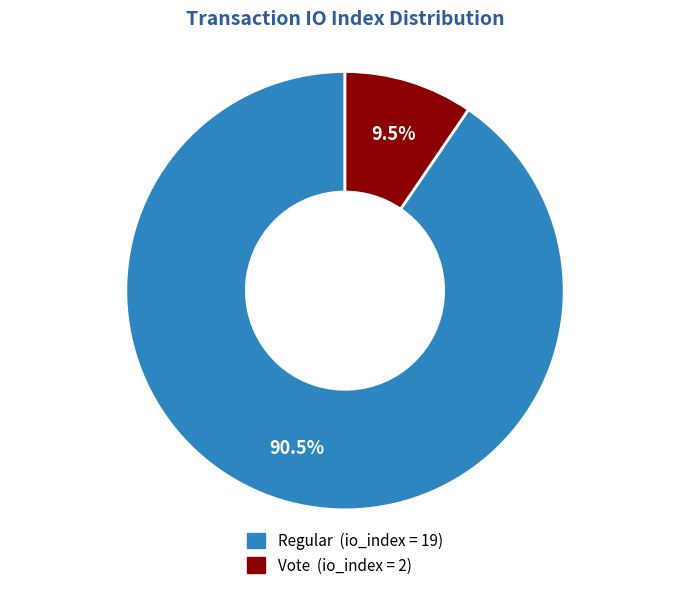

Does any single category account for the majority?

Yes